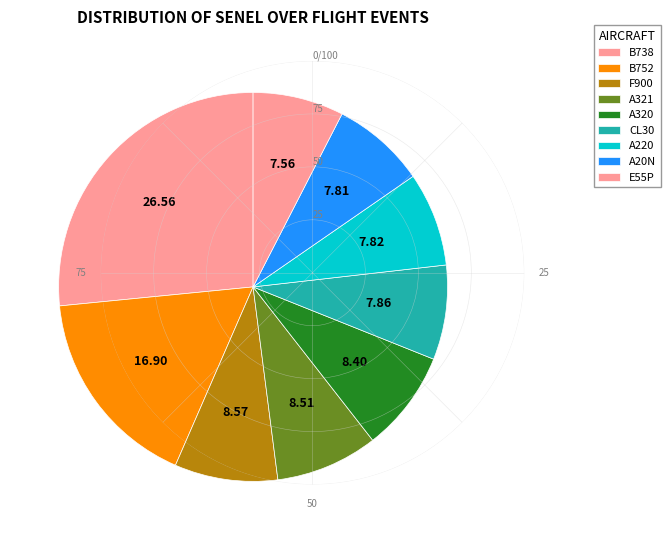

Is there any slice that represents more than half of the pie?

No